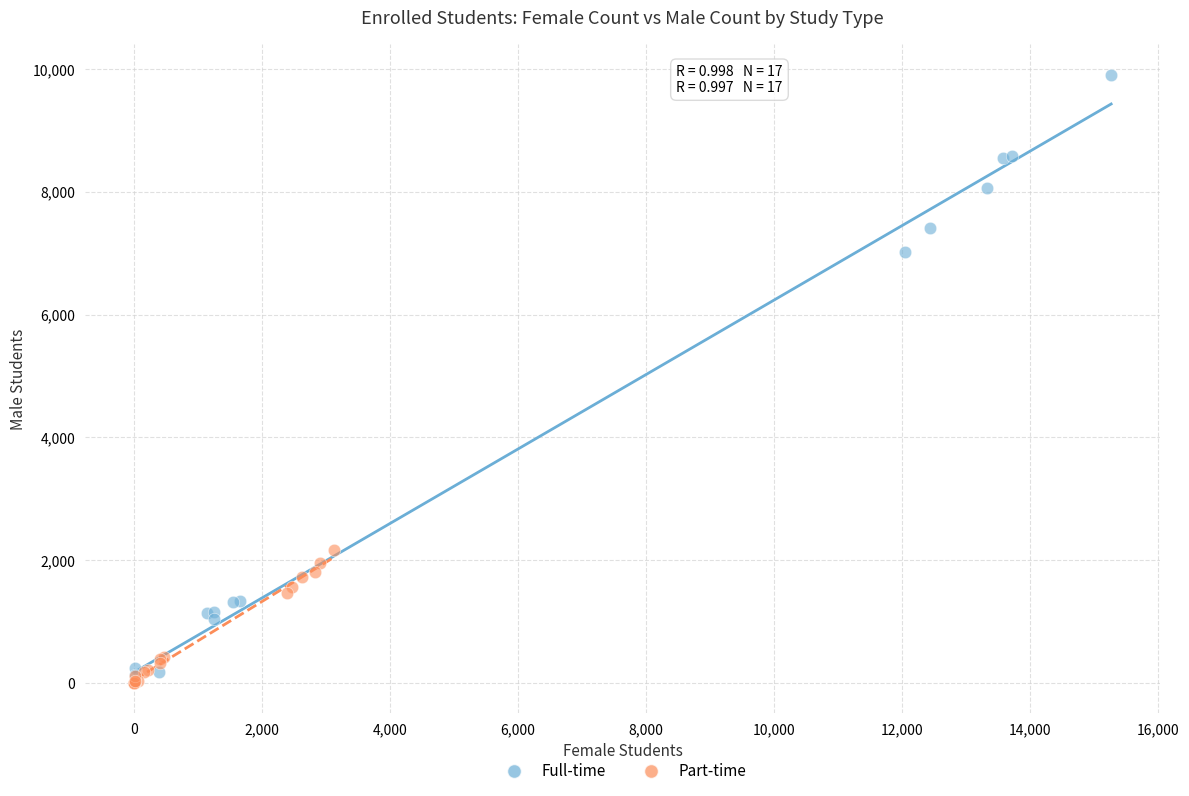

Which series has the widest spread of Y values?

Full-time